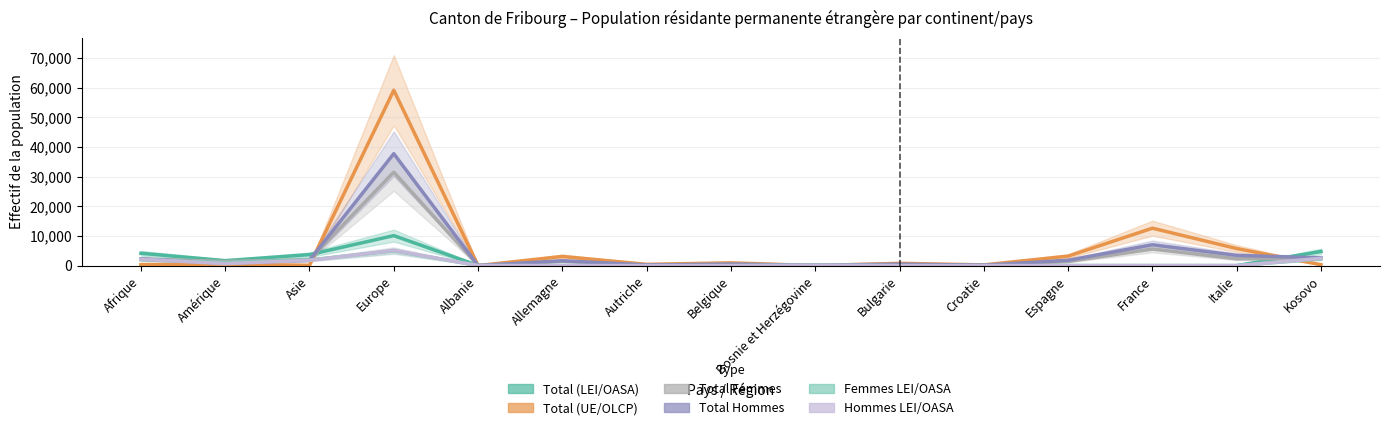

What is the total value across all series at Espagne?

6384